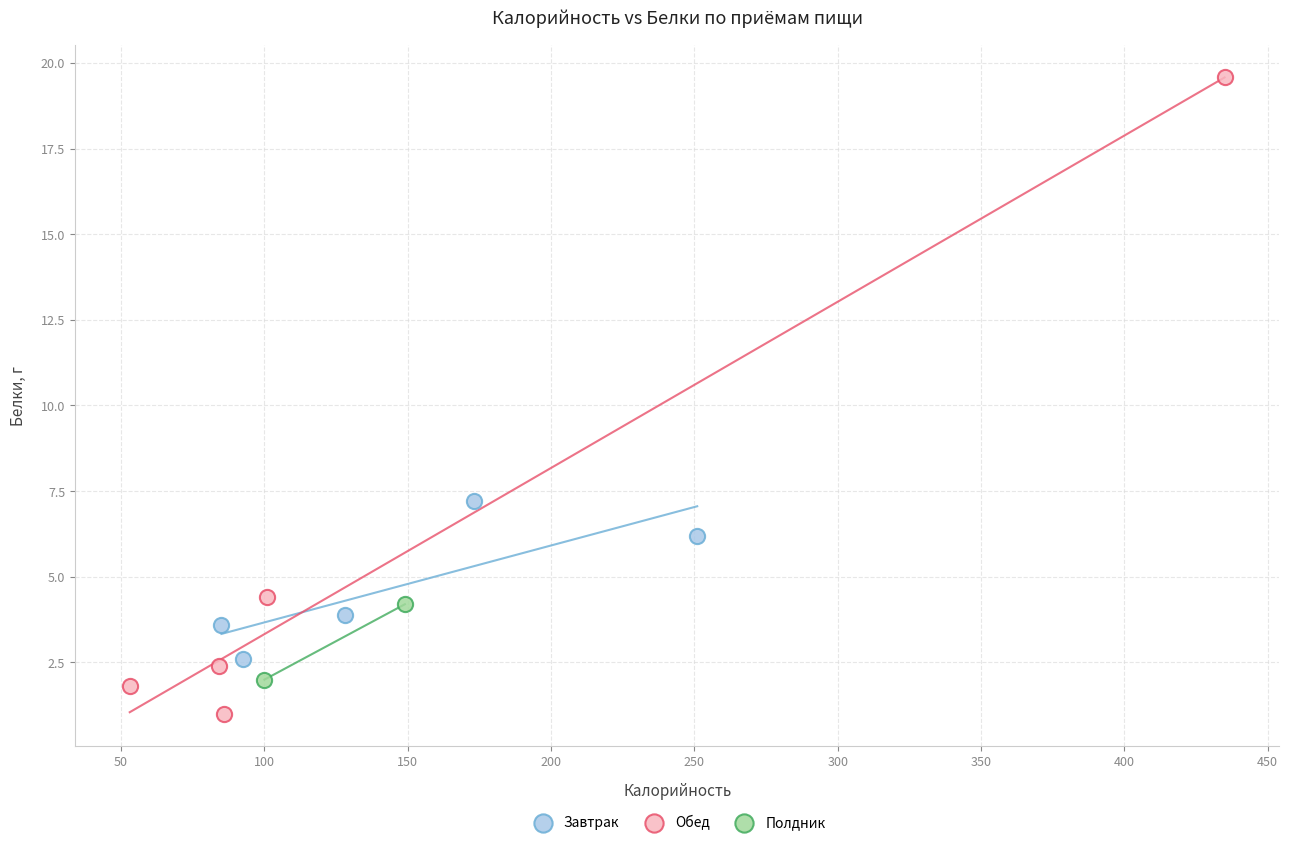

What are all the series names shown in the legend?

Завтрак, Обед, Полдник